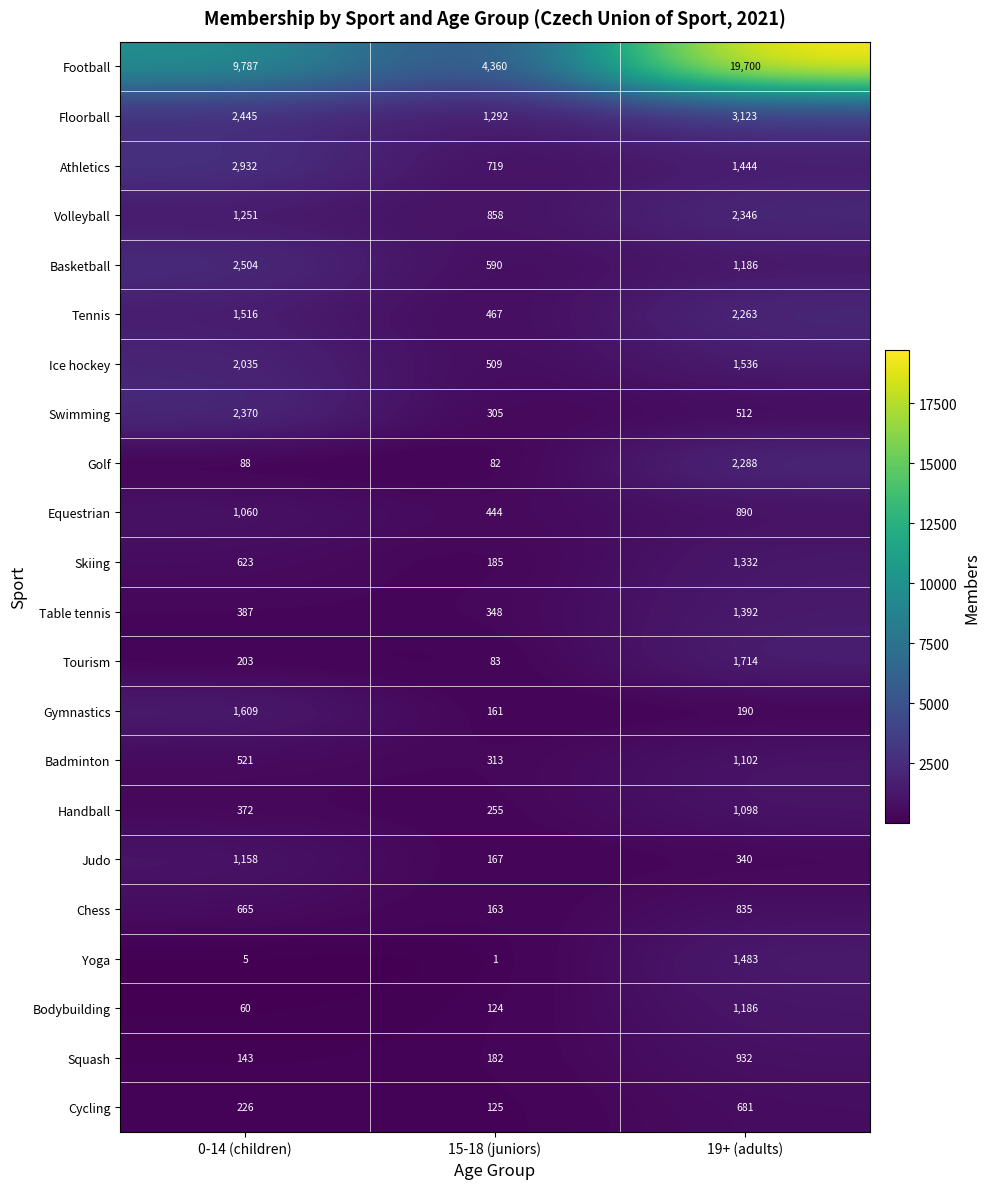

What is the spread (max minus min) of values at 19+ (adults)?

19510